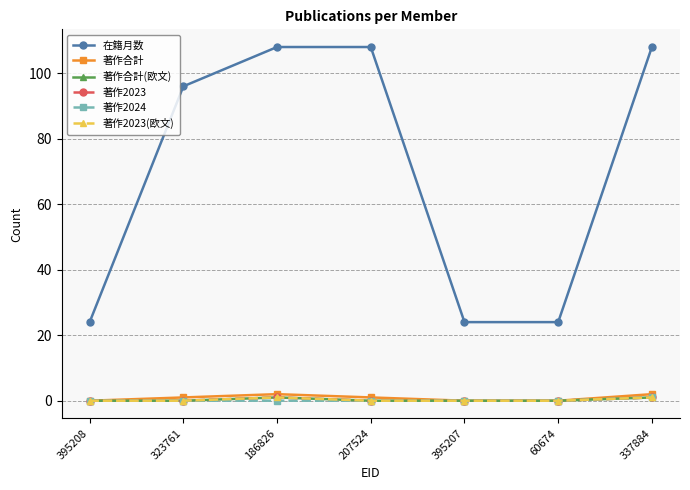

At which label is 著作2023(欧文) closest to 0?

395208